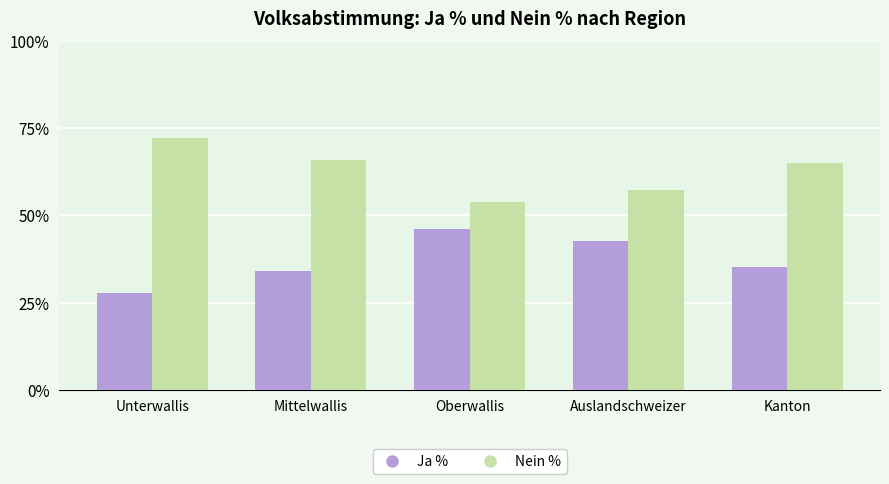

What is the label of the 2nd bar from the left?

Mittelwallis